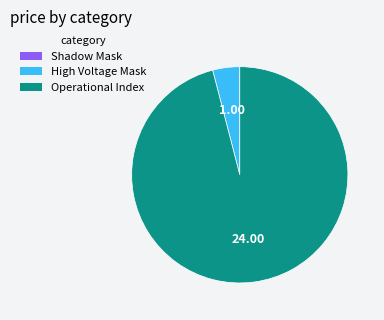

Is there a majority slice in this chart?

Yes